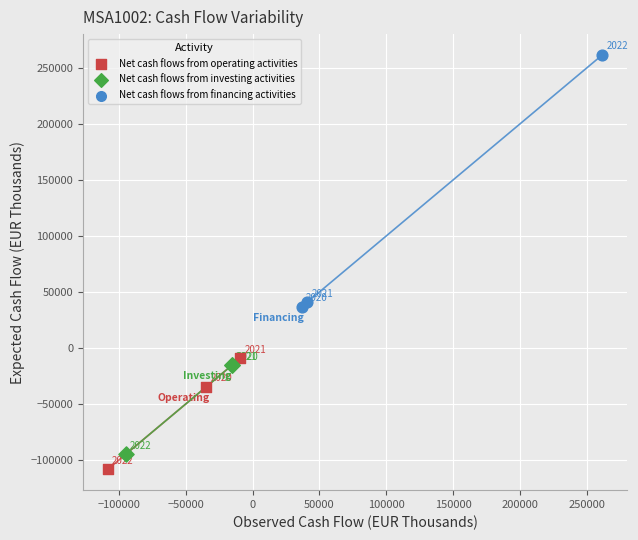

Which series has the widest spread of Y values?

Net cash flows from financing activities